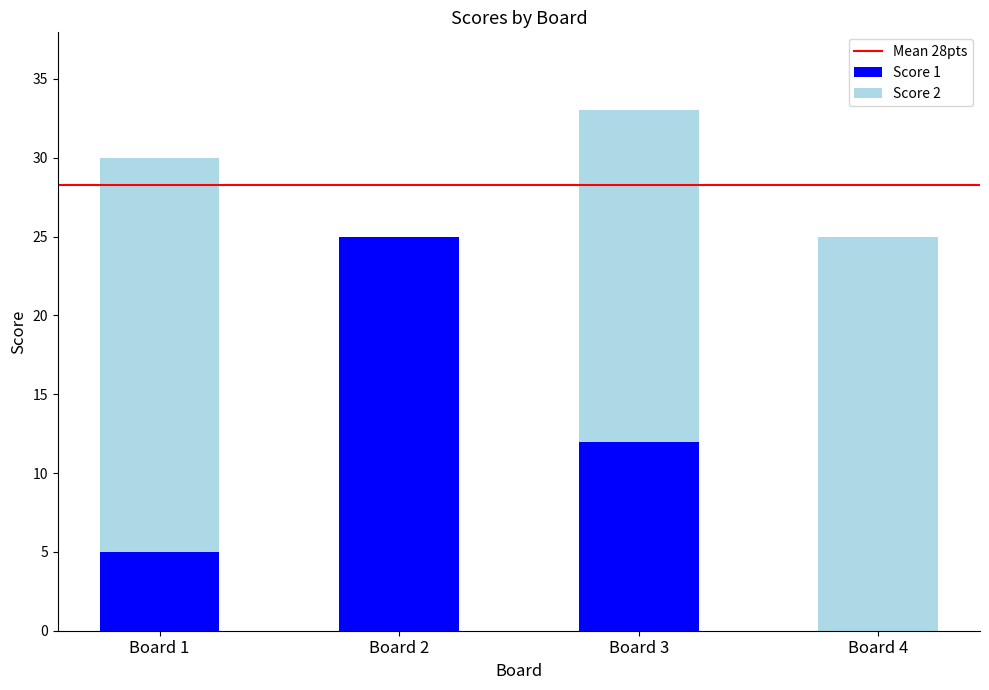

Are the bars grouped side by side (vs. stacked)?

No